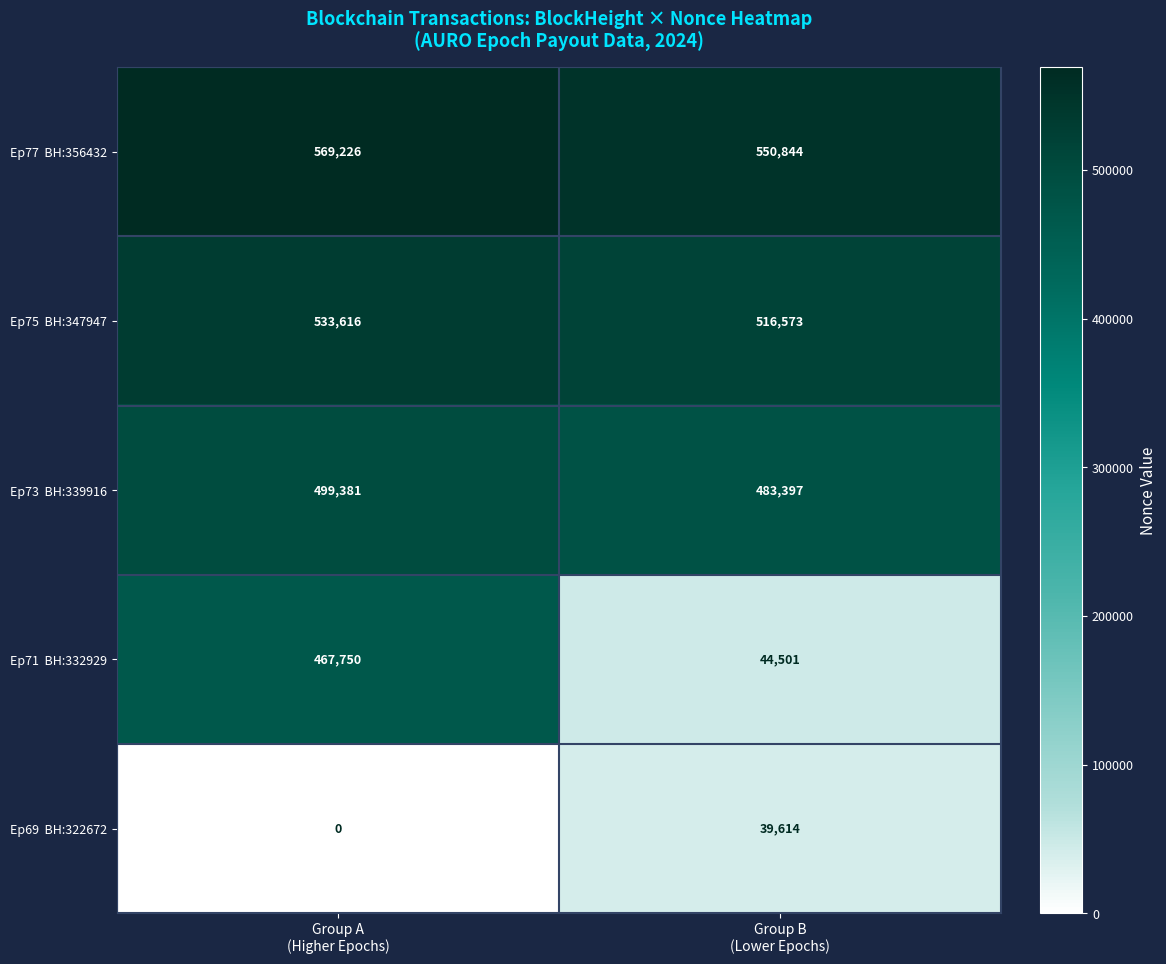

What is the maximum value shown in the chart?

569226